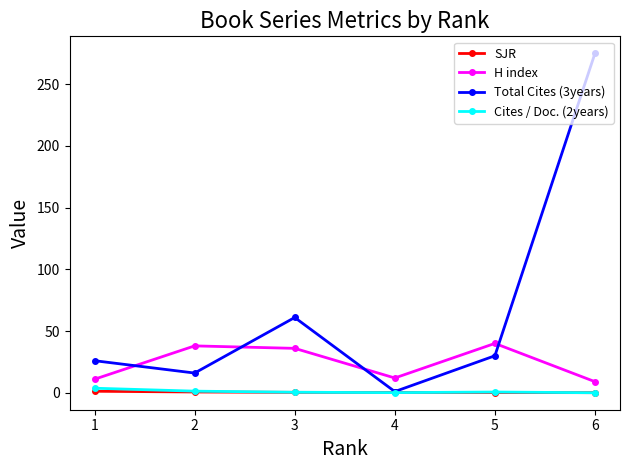

Where is the first local maximum for Total Cites (3years)?

3